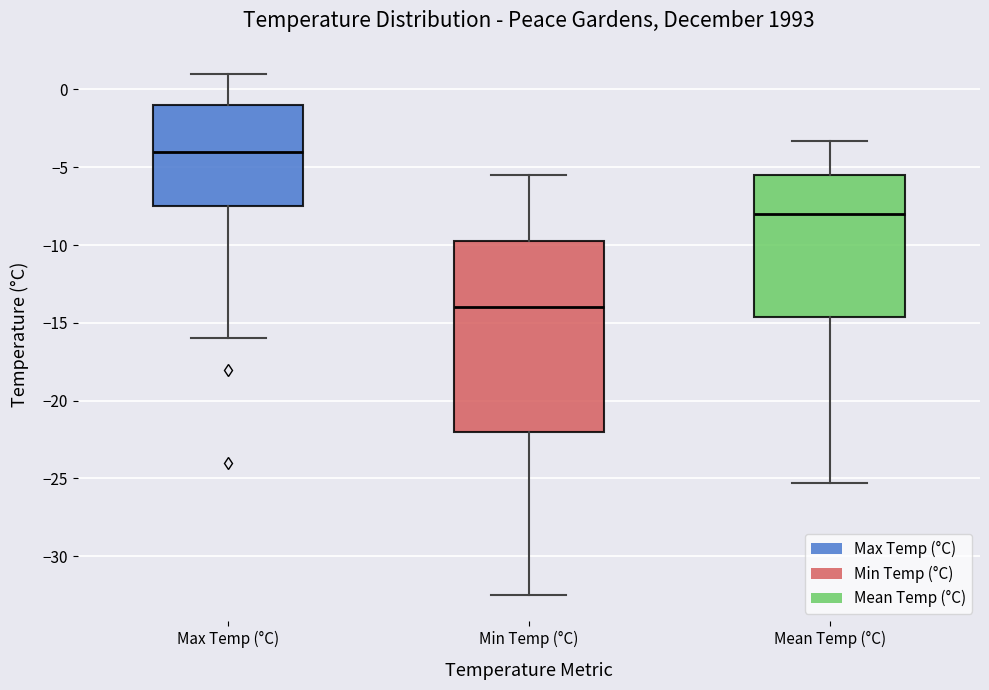

Where is the lower edge of the box for Mean Temp (°C) on the y-axis? The values are not printed on the chart, so give them approximately, as read against the axis.

-14.5